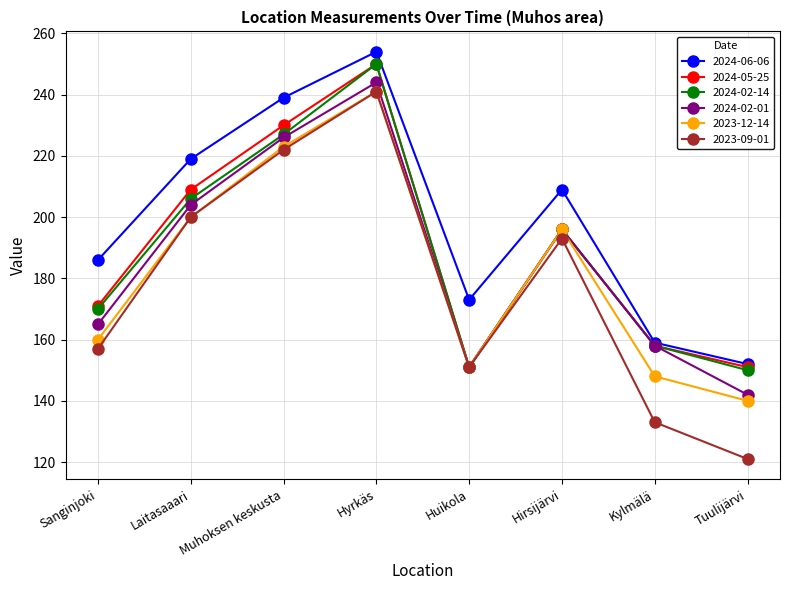

What is the difference between the highest and lowest values at Sanginjoki?

29